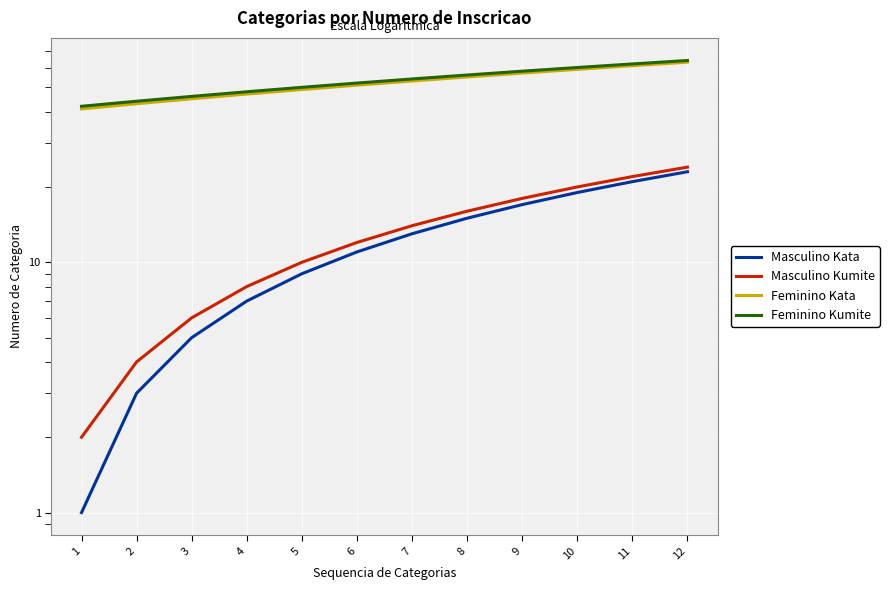

True or false: Feminino Kata and Feminino Kumite intersect in this chart.

False